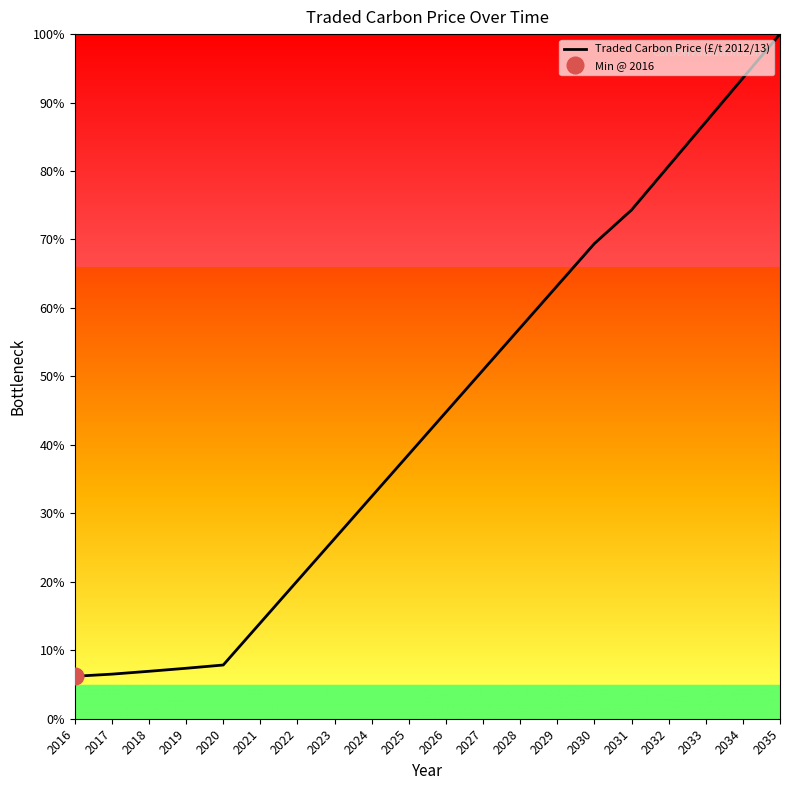

Does the chart display data point markers on the line(s)?

No